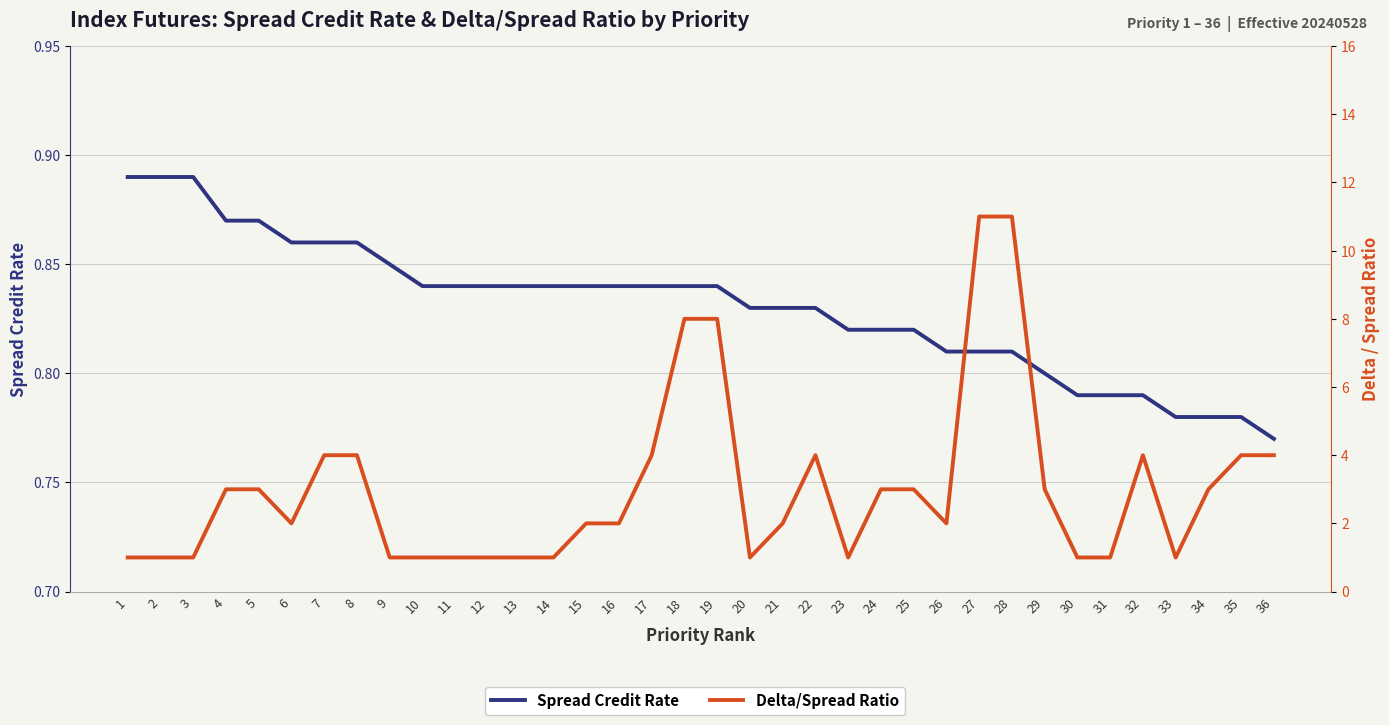

How many distinct data groups are displayed?

2